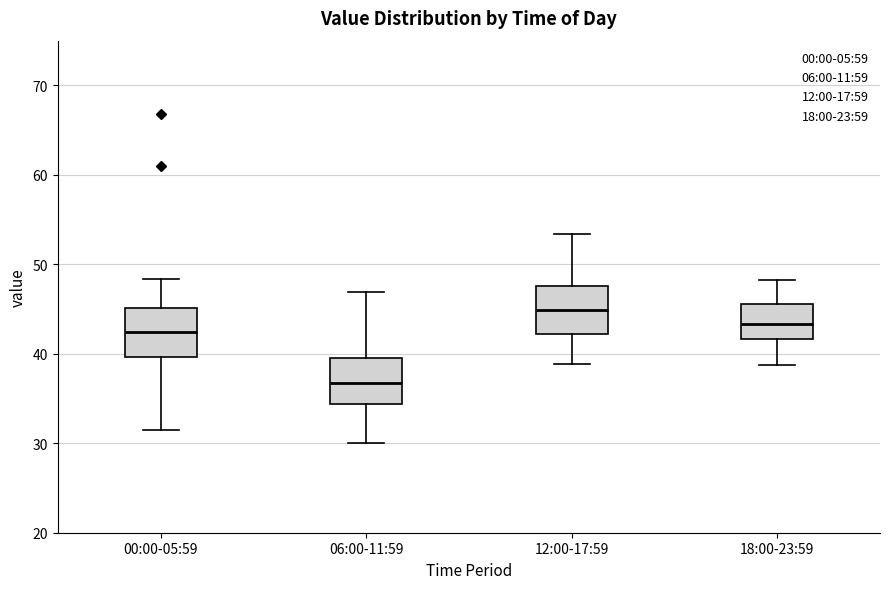

Reading left to right, read every box against the y-axis: the position of its median line, the range the box covers, and the ends of its whiskers. The values are not printed on the chart, so give them approximately, as read against the axis.

00:00-05:59: median 42, box 40 to 45, whiskers 31 to 48
06:00-11:59: median 37, box 34 to 40, whiskers 30 to 47
12:00-17:59: median 45, box 42 to 48, whiskers 39 to 53
18:00-23:59: median 43, box 42 to 46, whiskers 39 to 48